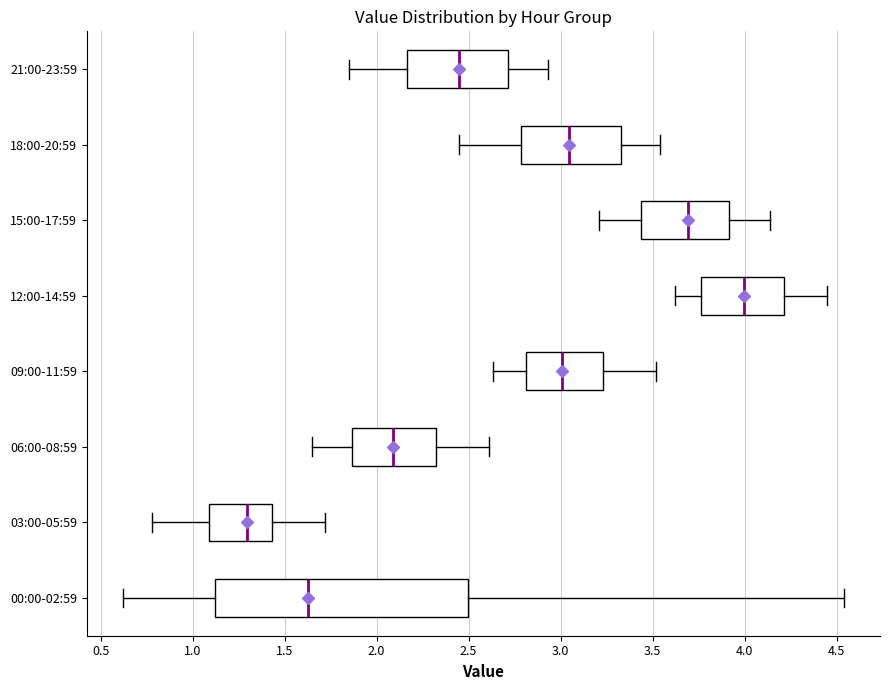

Reading bottom to top, read every box against the x-axis: the position of its median line, the range the box covers, and the ends of its whiskers. The values are not printed on the chart, so give them approximately, as read against the axis.

00:00-02:59: median 1.65, box 1.10 to 2.50, whiskers 0.60 to 4.55
03:00-05:59: median 1.30, box 1.10 to 1.45, whiskers 0.80 to 1.70
06:00-08:59: median 2.10, box 1.85 to 2.30, whiskers 1.65 to 2.60
09:00-11:59: median 3.00, box 2.80 to 3.25, whiskers 2.65 to 3.50
12:00-14:59: median 4.00, box 3.75 to 4.20, whiskers 3.60 to 4.45
15:00-17:59: median 3.70, box 3.45 to 3.90, whiskers 3.20 to 4.15
18:00-20:59: median 3.05, box 2.80 to 3.35, whiskers 2.45 to 3.55
21:00-23:59: median 2.45, box 2.15 to 2.70, whiskers 1.85 to 2.95